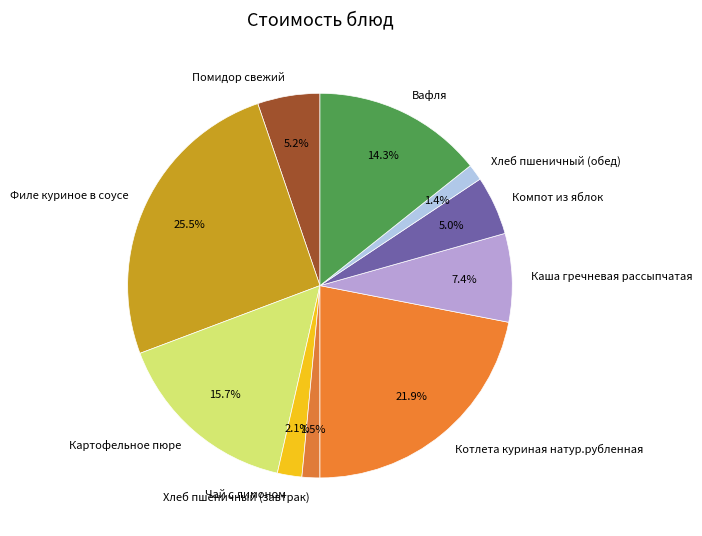

Which slice is the largest?

Филе куриное в соусе